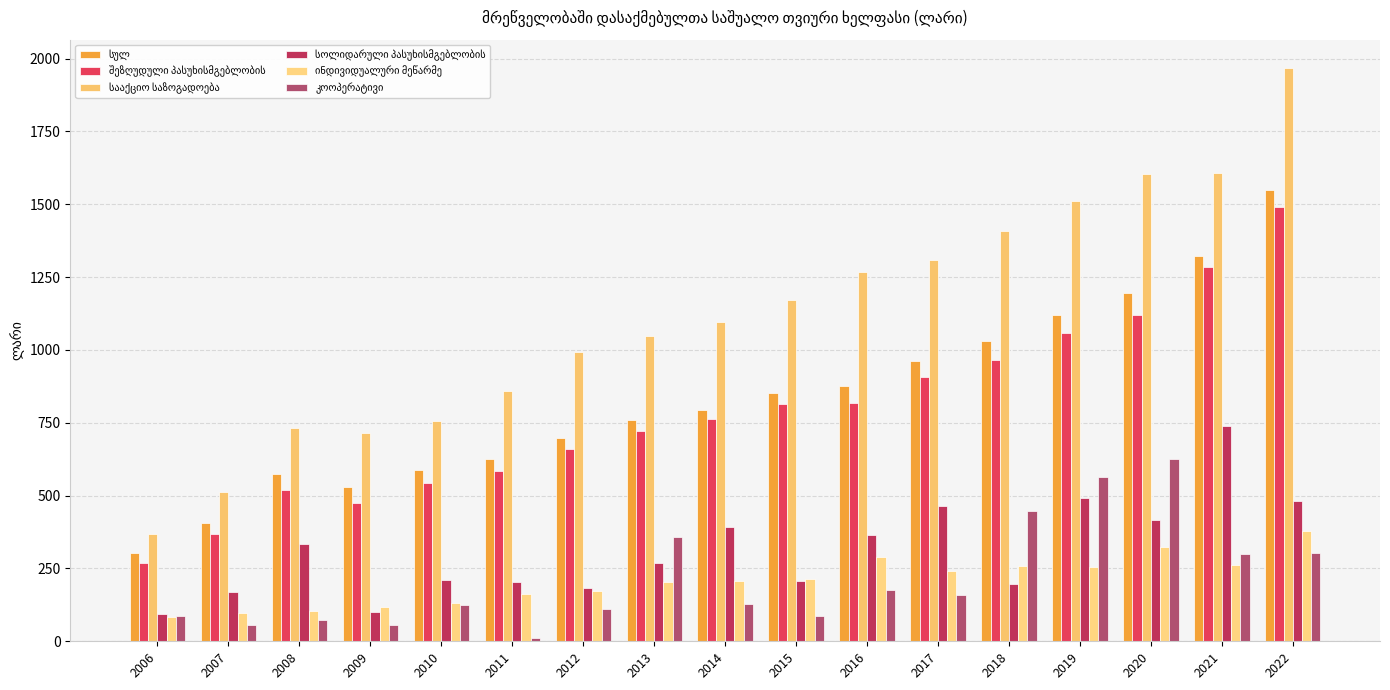

Reading left to right, transcribe all the data shown in this chart.

სულ: 301.6	406.0	574.3	529.8	588.6	624.0	697.8	758.9	794.9	851.1	876.4	960.5	1030.1	1121.6	1196.4	1323.5	1549.2
შეზღუდული პასუხისმგებლობის: 269.2	367.7	517.7	473.3	544.4	584.4	658.4	721.8	762.3	815.3	817.9	906.9	963.9	1057.0	1120.5	1284.1	1489.4
სააქციო საზოგადოება: 367.0	513.1	730.9	714.2	755.9	860.0	994.3	1048.4	1096.1	1170.7	1268.2	1308.4	1408.3	1512.8	1603.7	1608.8	1966.6
სოლიდარული პასუხისმგებლობის: 94.1	167.7	334.7	101.4	208.8	202.6	184.2	270.3	390.9	206.5	366.4	463.4	195.5	490.4	416.1	738.9	482.1
ინდივიდუალური მეწარმე: 83.4	97.0	104.8	116.4	132.1	161.2	174.0	203.0	207.9	214.4	288.7	241.7	257.2	256.3	323.3	260.2	377.5
კოოპერატივი: 88.4	56.4	71.8	55.8	123.0	10.9	109.3	358.3	126.7	88.0	174.5	158.1	447.6	563.7	624.4	300.2	304.4